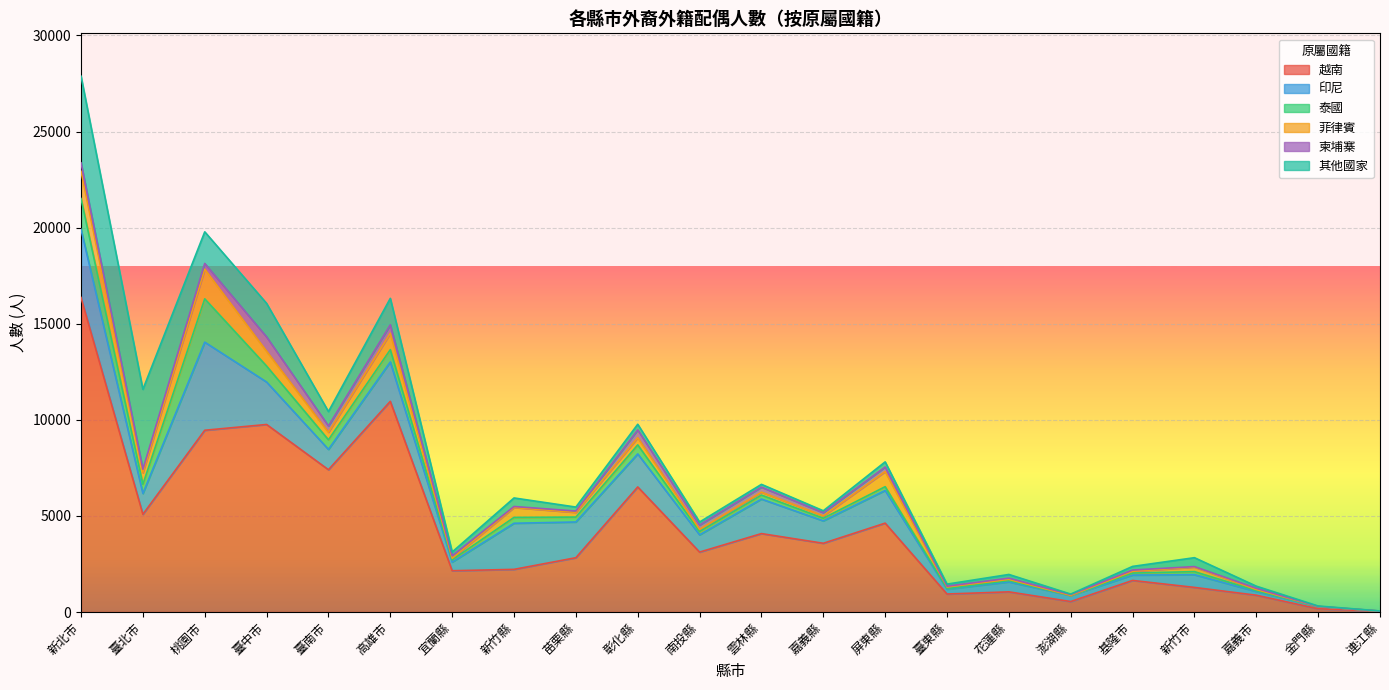

What is the difference between the maximum and second lowest values in the 柬埔寨 series?

740